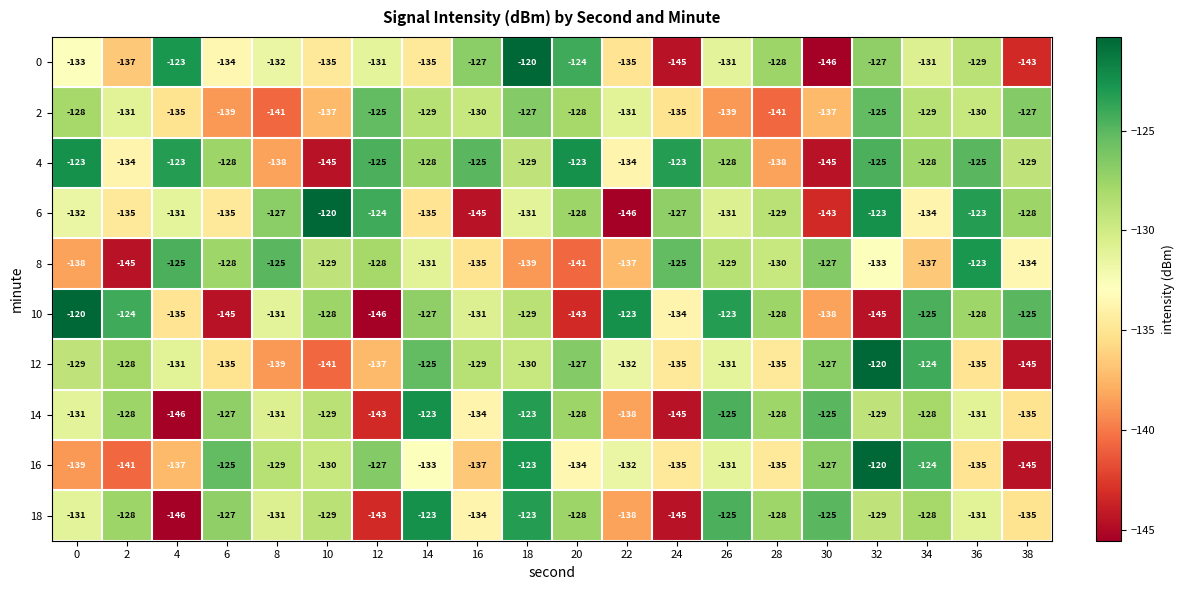

Is the value of 16 at 38 greater than the value of 4 at 12?

No